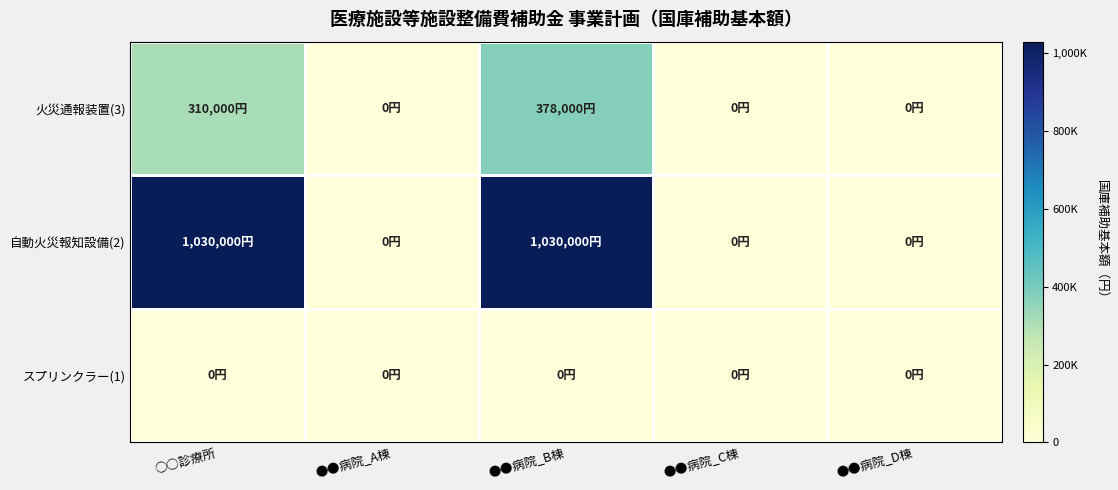

Between ○○診療所 and ●●病院_C棟, which is larger?

○○診療所